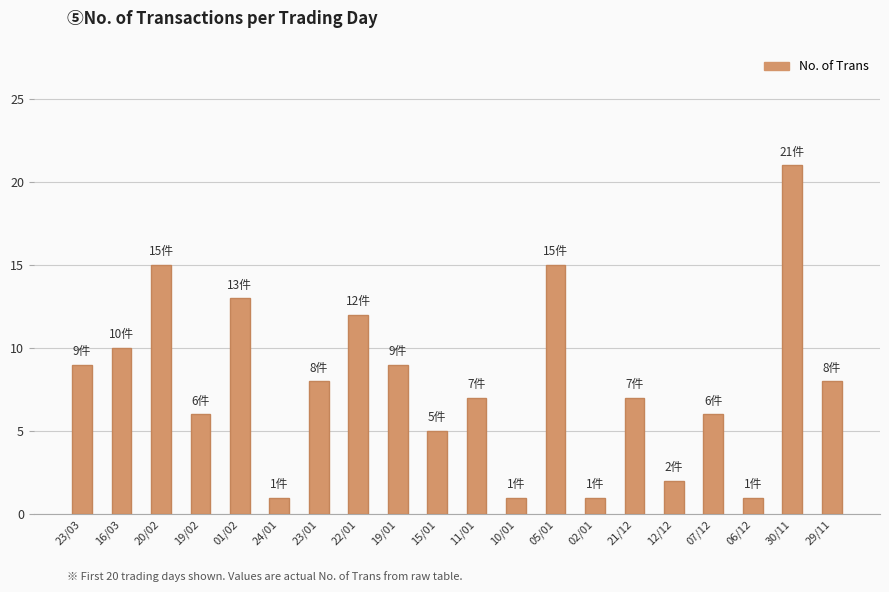

Does the chart contain any negative values?

No